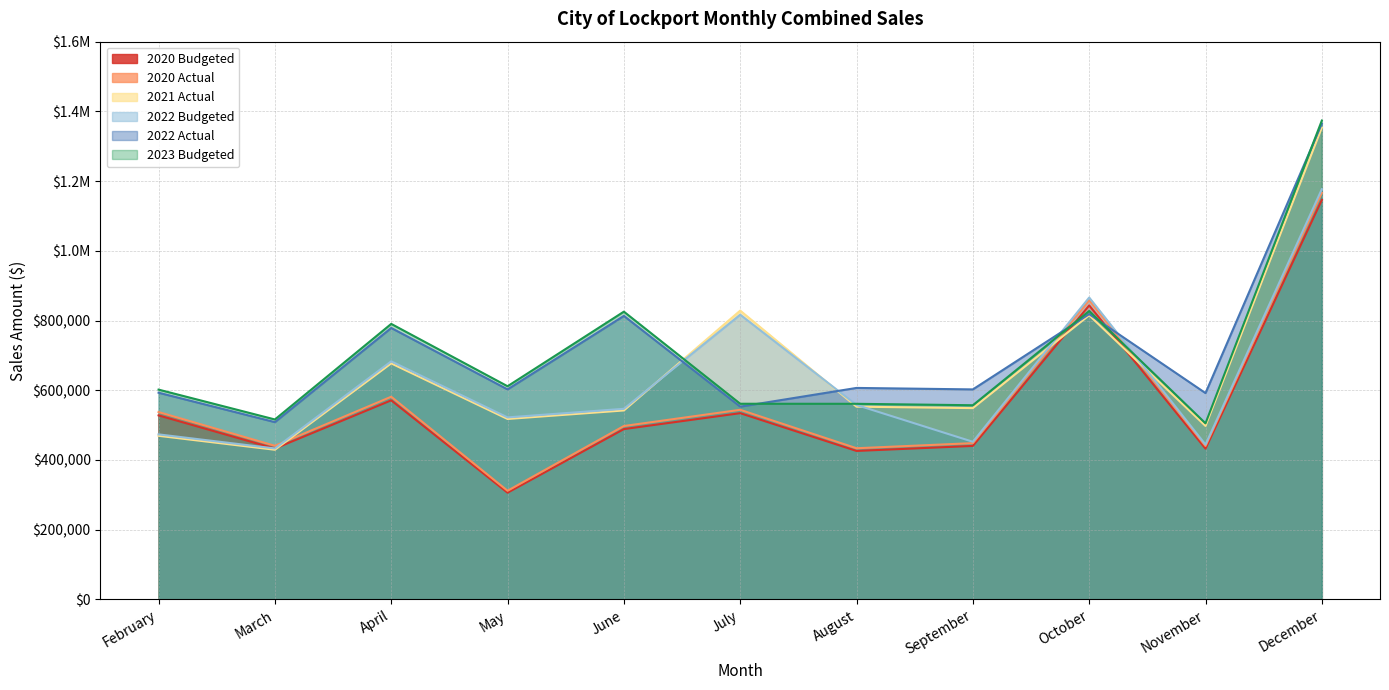

Which series has the largest total across all categories?

2022 Actual